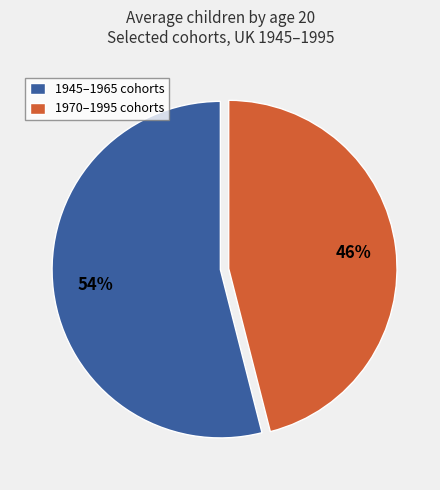

To the nearest percent, what is the average slice percentage?

50%